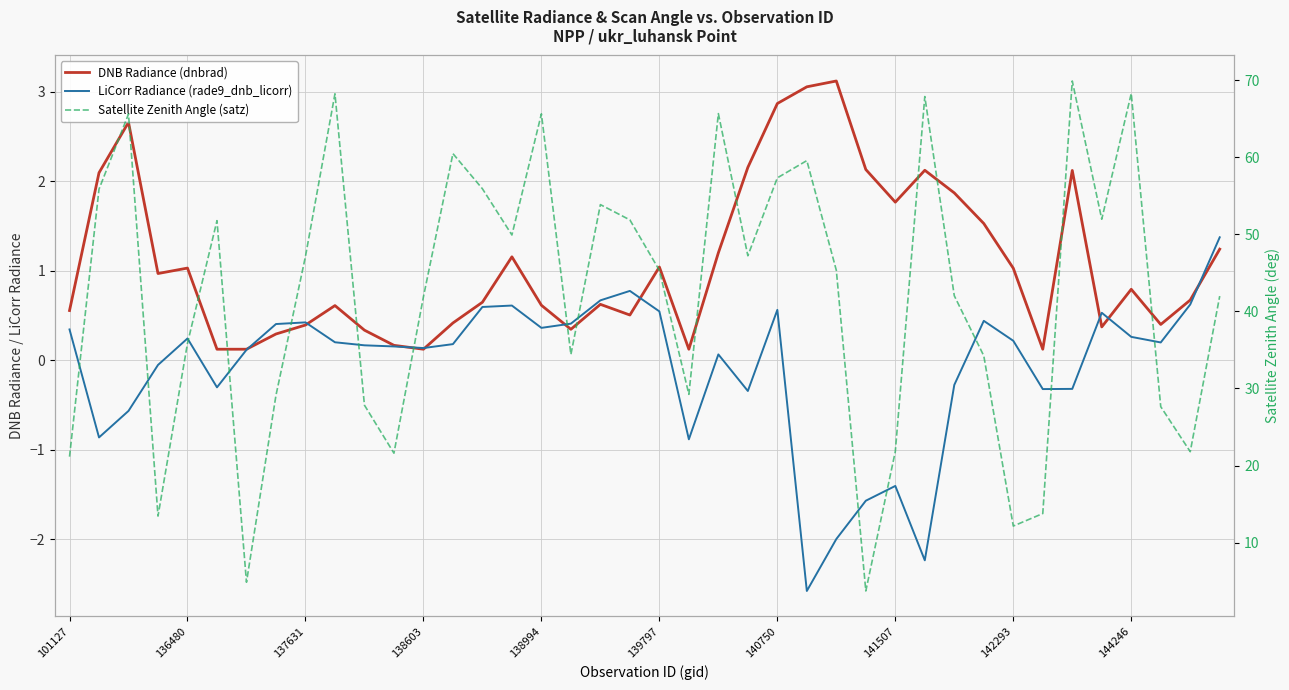

At which category is the sum across all series the highest?

34